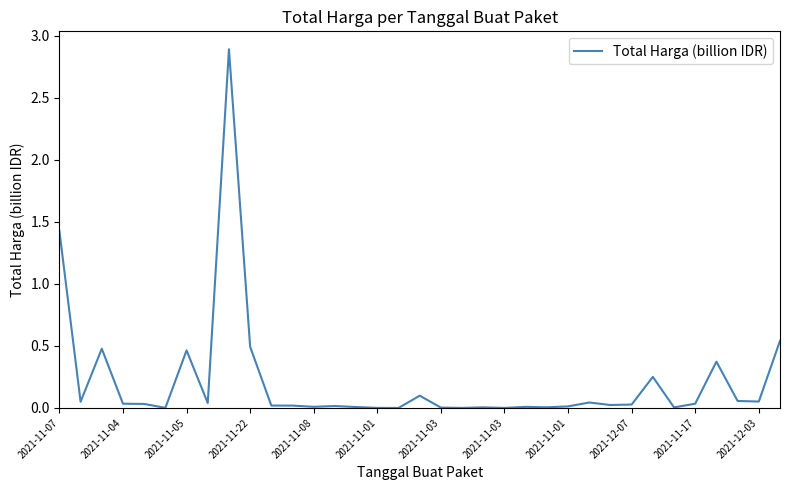

What is the difference between the maximum and minimum values?

2.9